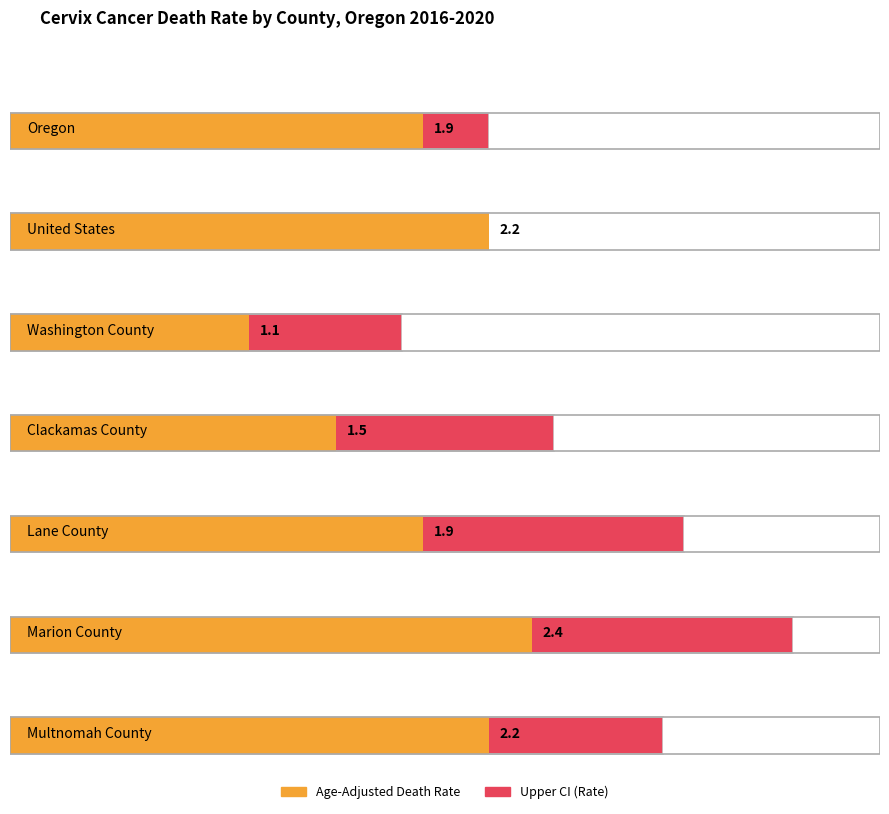

Reading right to left, transcribe all the data shown in this chart.

Age-Adjusted Death Rate: 2.2	2.4	1.9	1.5	1.1	2.2	1.9
Upper CI (Rate): 3.0	3.6	3.1	2.5	1.8	2.2	2.2